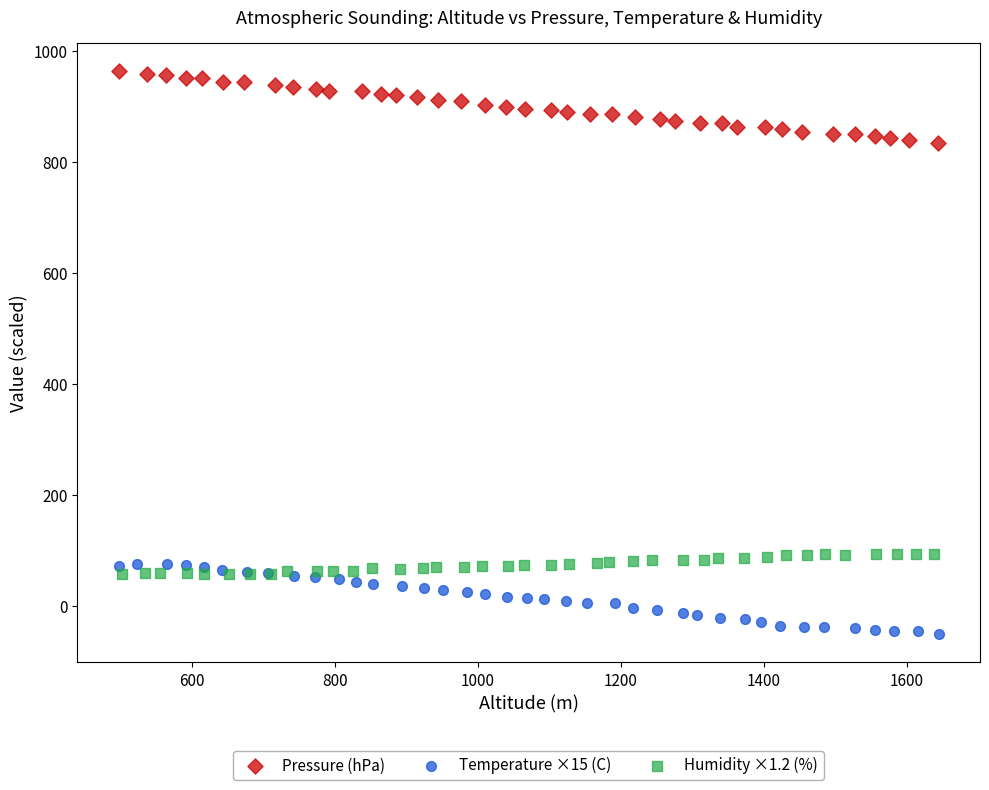

Which series reaches the minimum Y coordinate?

Temperature ×15 (C)